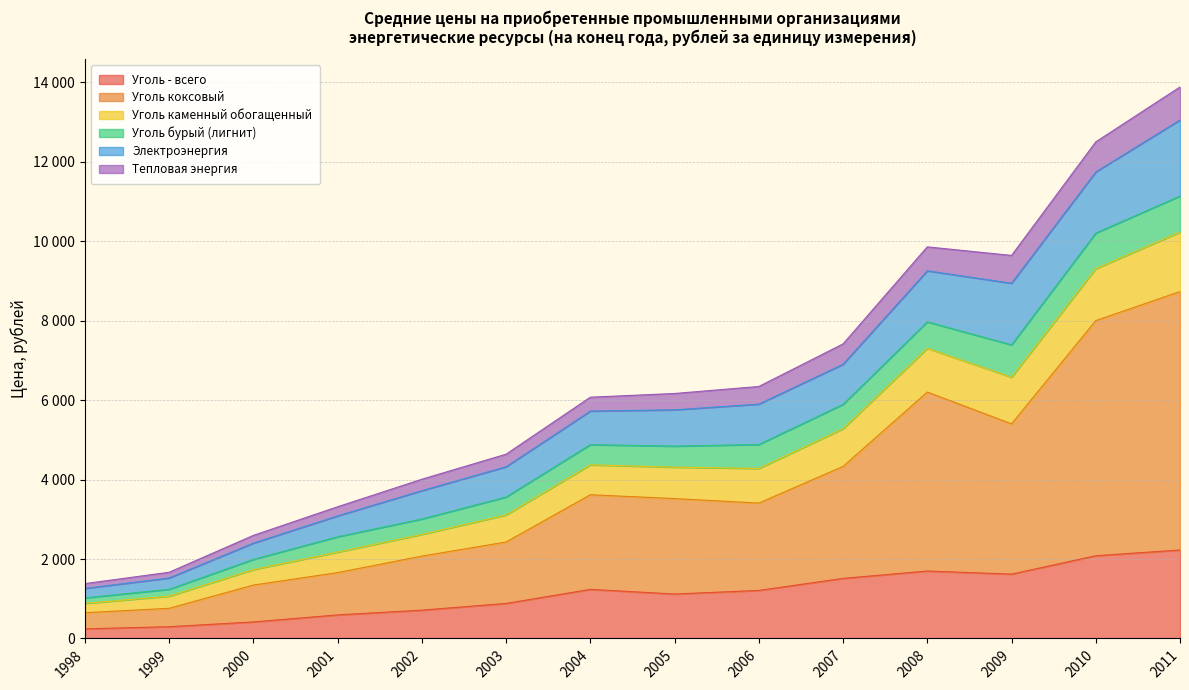

How many interior local peaks does the Электроэнергия series have?

1